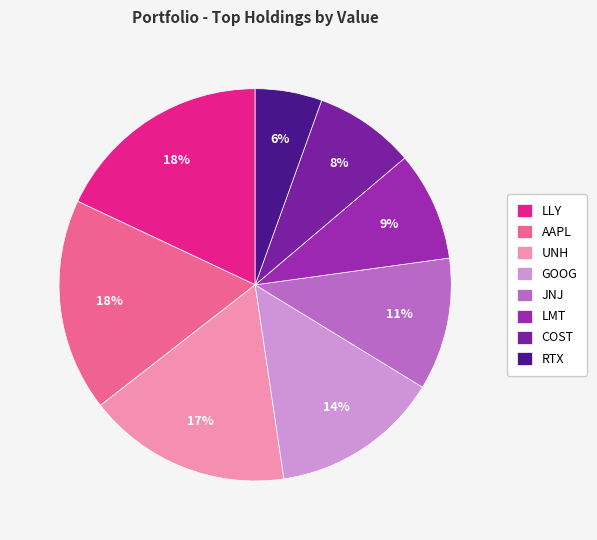

The RTX slice represents 1% of the pie. True or false?

False